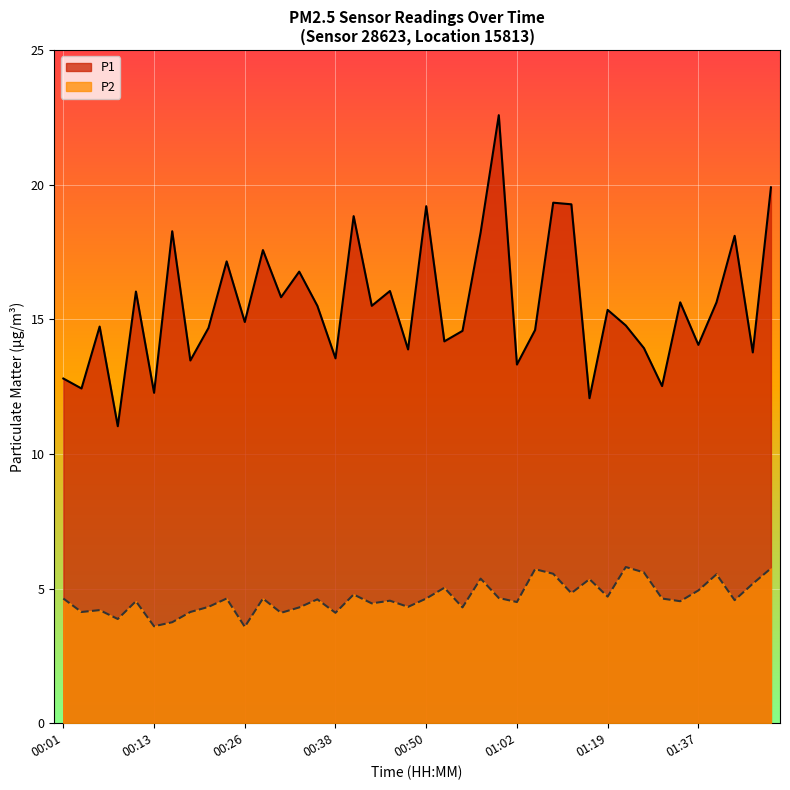

Rank the series by their average value, from lowest to highest.

P2, P1